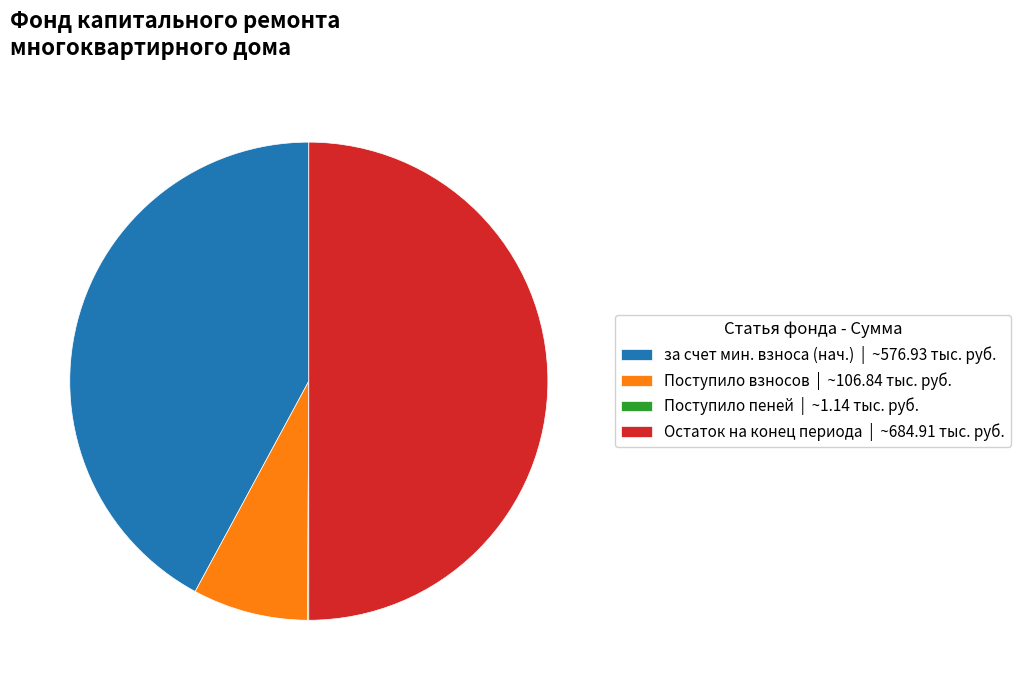

Which has a higher value, Поступило взносов | ~106.84 тыс. руб. or Остаток на конец периода | ~684.91 тыс. руб.?

Остаток на конец периода | ~684.91 тыс. руб.